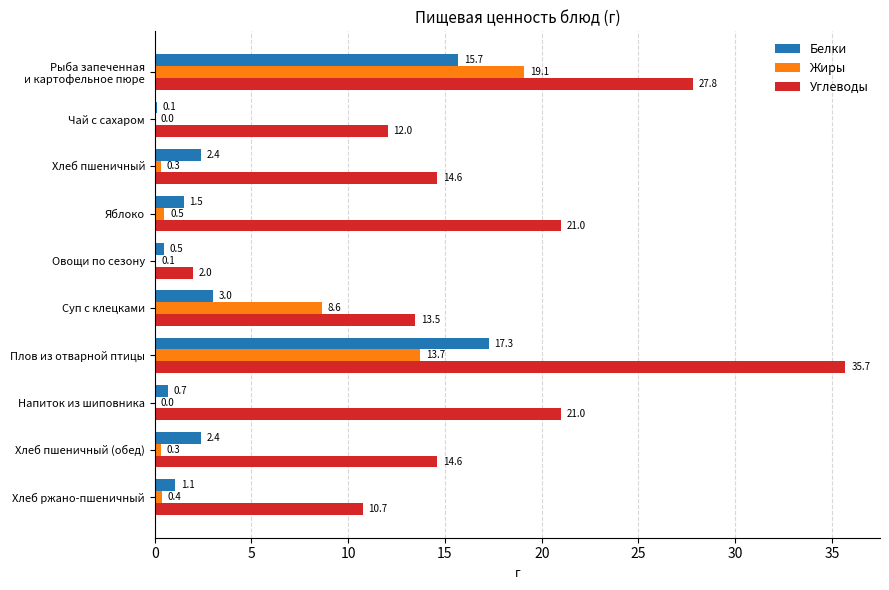

How many values in the Углеводы series exceed 14?

6